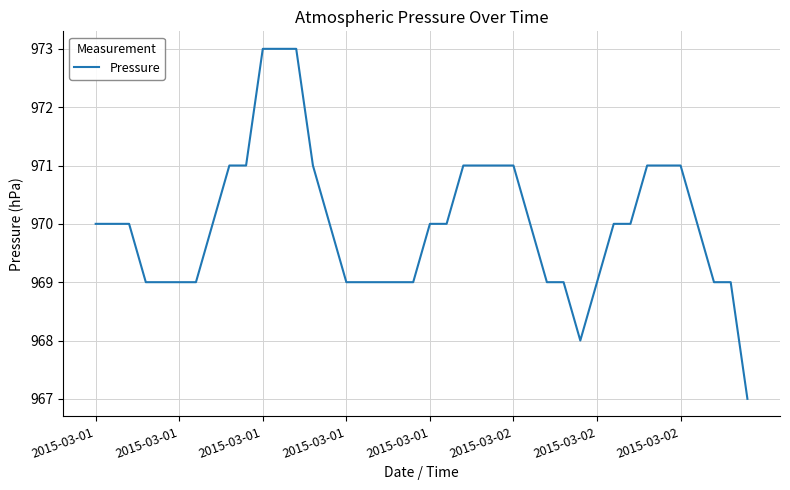

What is the smallest value displayed?

967